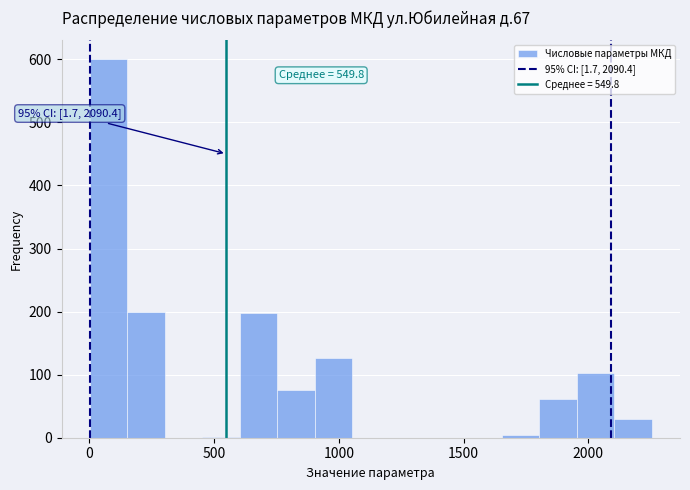

Around what value on the x-axis is the tallest bar? Give the approximate position of its centre, as read against the axis.

100